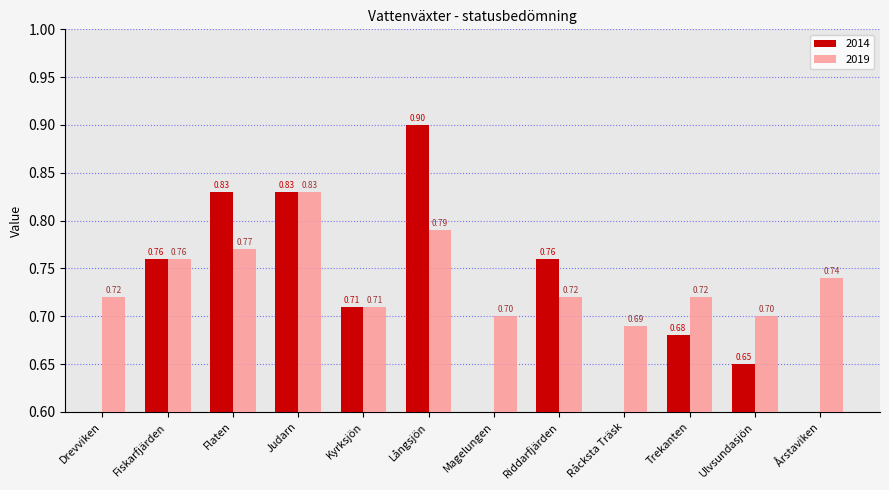

Which category has the highest value in the 2014 series?

Långsjön